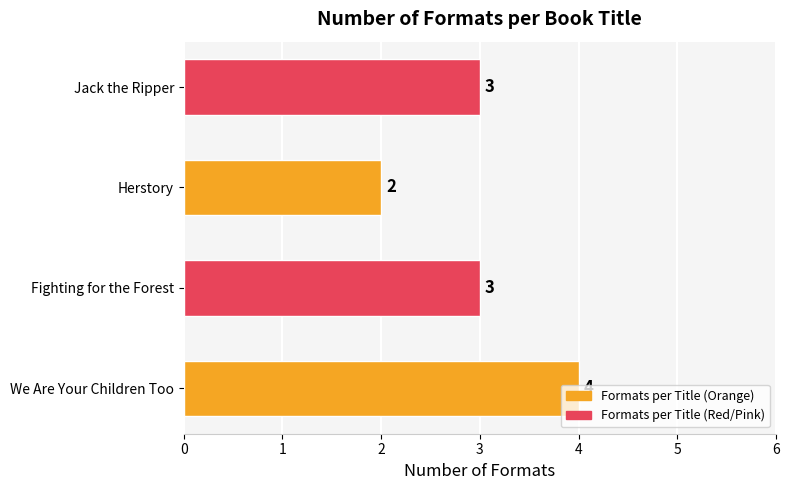

What is the difference between the second highest and minimum values?

1